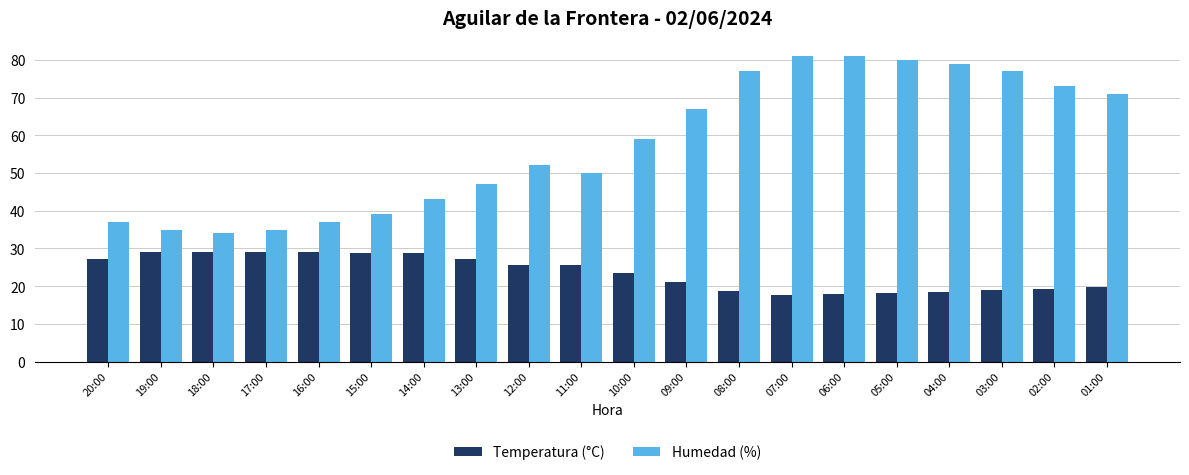

Count the number of categories in the chart.

20